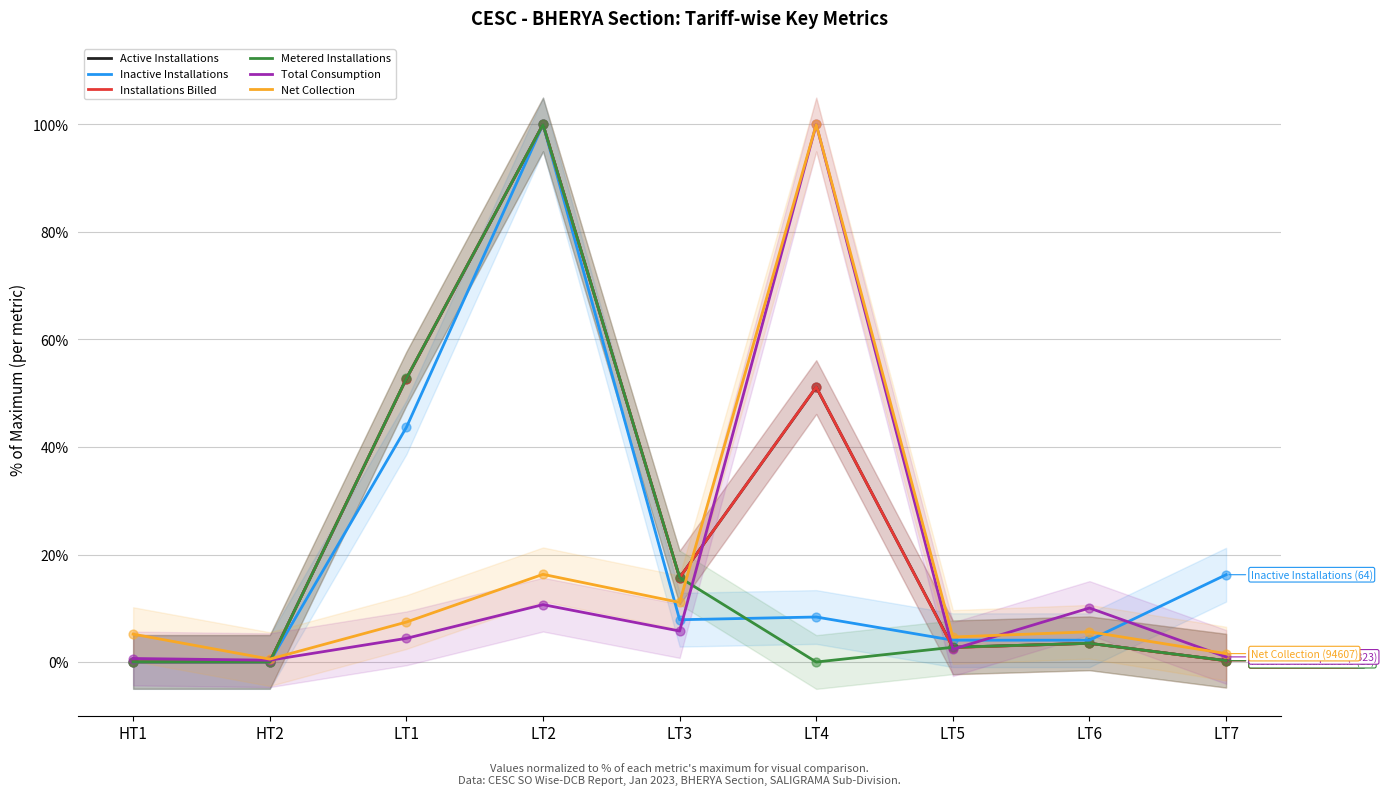

At how many categories does at least one series exceed 63?

2